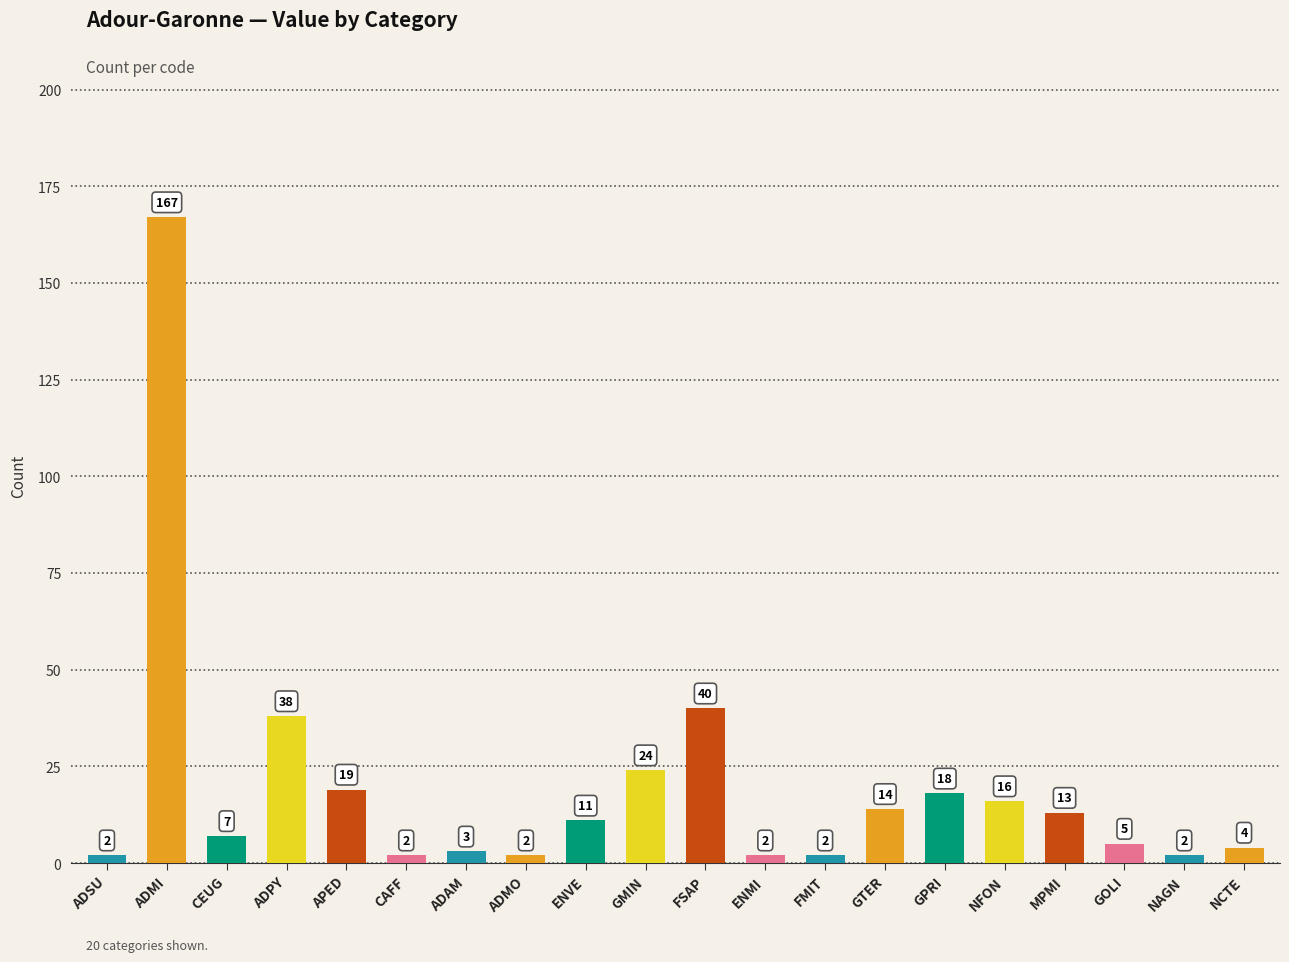

Are the bars grouped side by side (vs. stacked)?

No